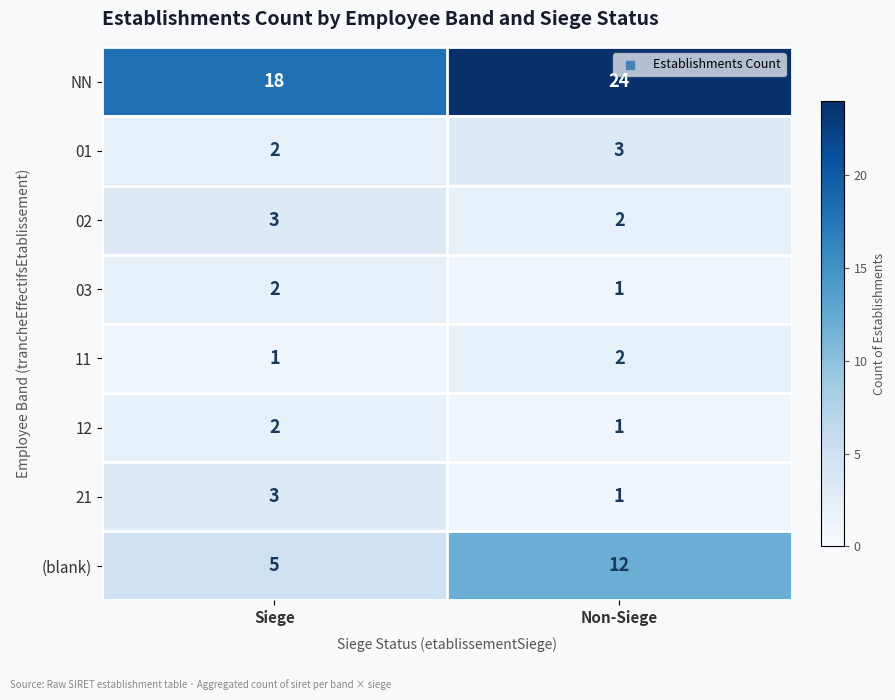

True or false: 02 has a value of 2 at Non-Siege.

True